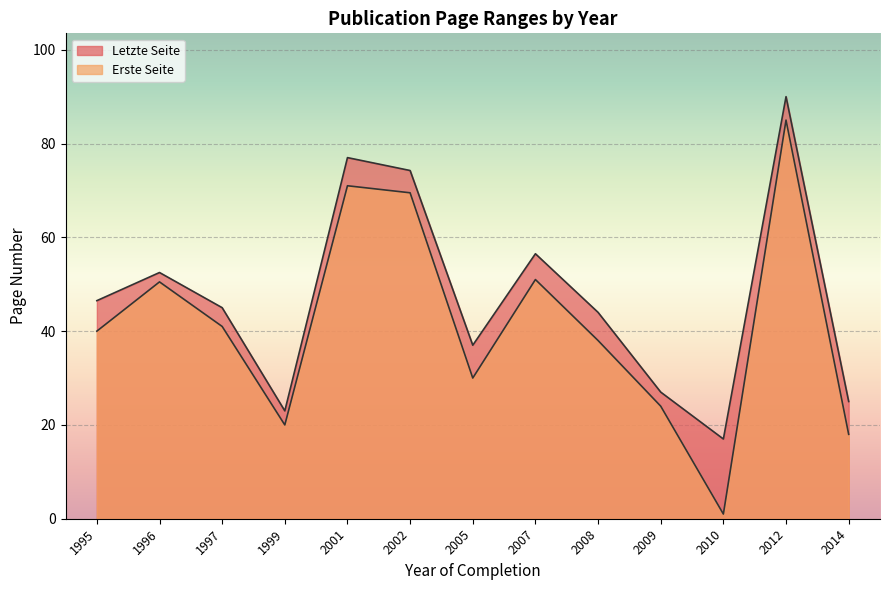

Between 2008 and 2009, which series saw the biggest shift?

Letzte Seite